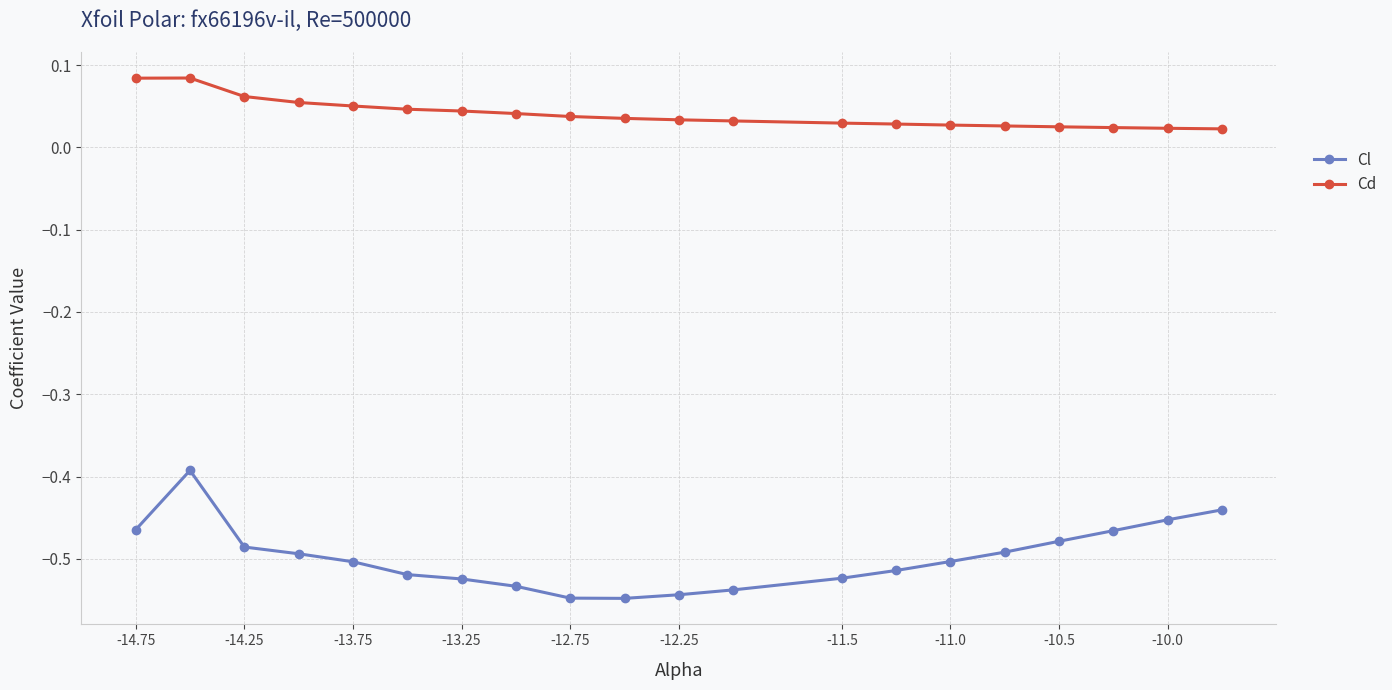

Rank the series by their maximum value, from highest to lowest.

Cd, Cl